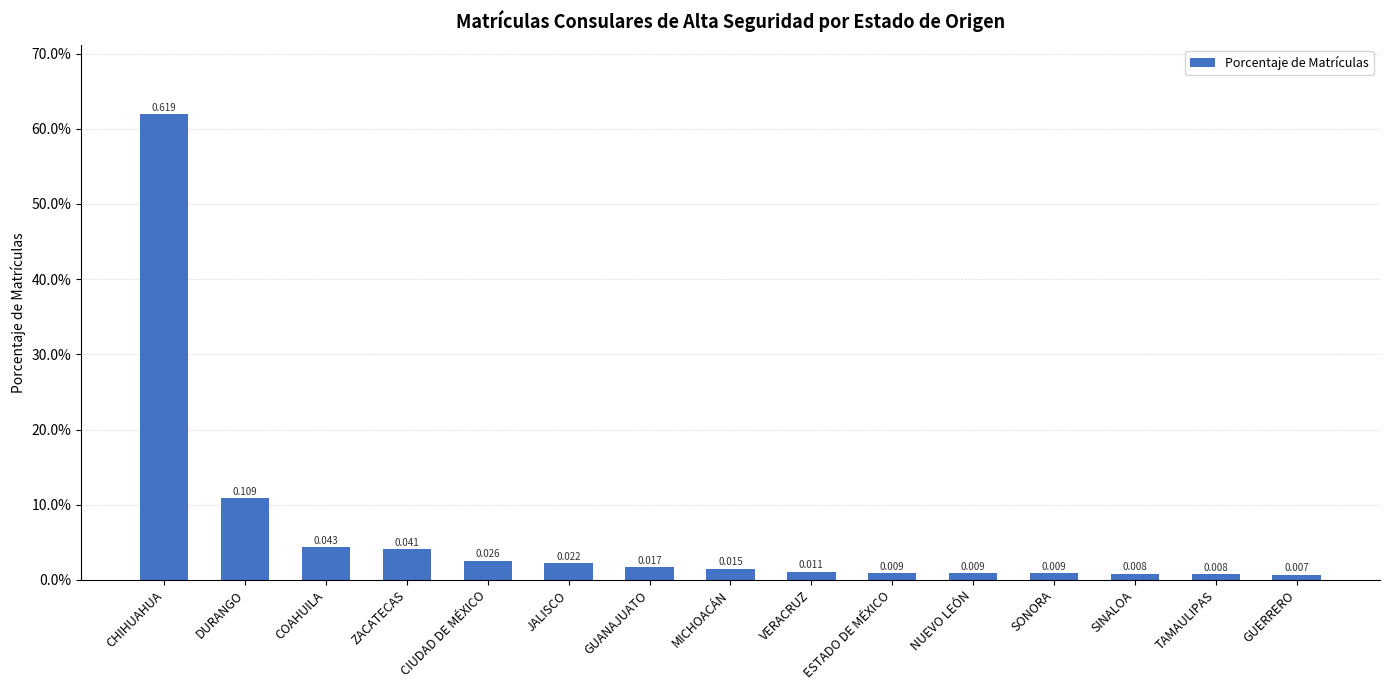

The value at VERACRUZ is 0.0. True or false?

False